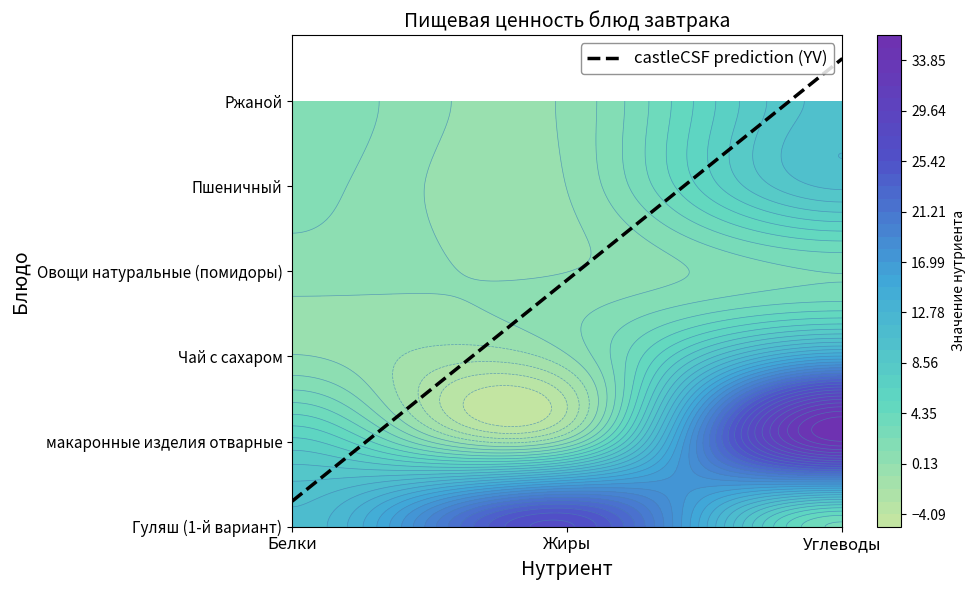

True or false: Чай с сахаром has a value of 6.0 at Жиры.

False